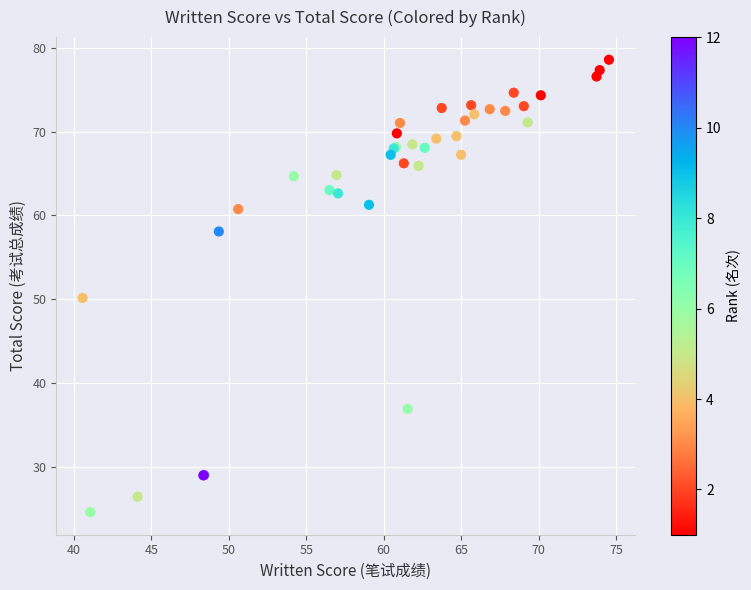

What Y value in the scatter plot is closest to 51?

50.2